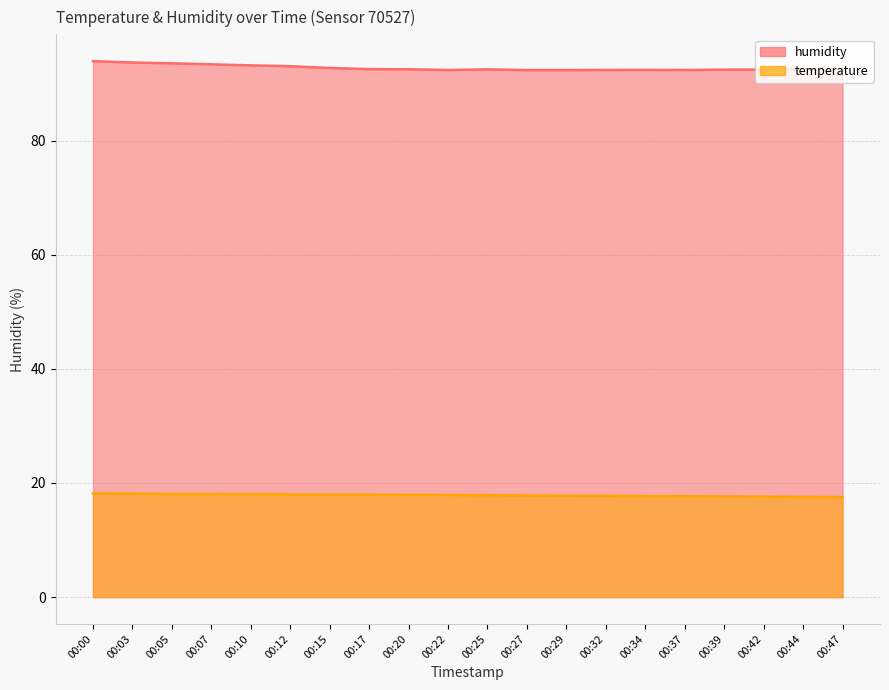

What is the value of the temperature point at the 16th from the left?

17.7